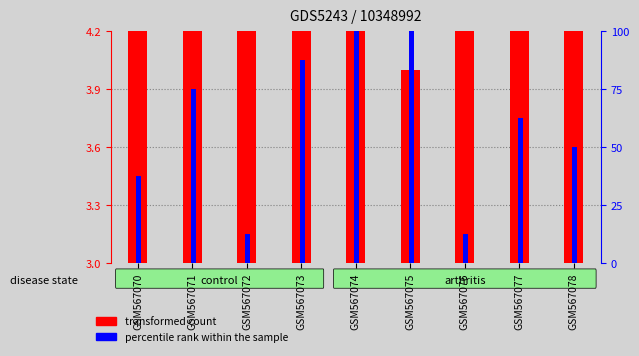

Which category has the lowest value in the transformed count series?

GSM567075